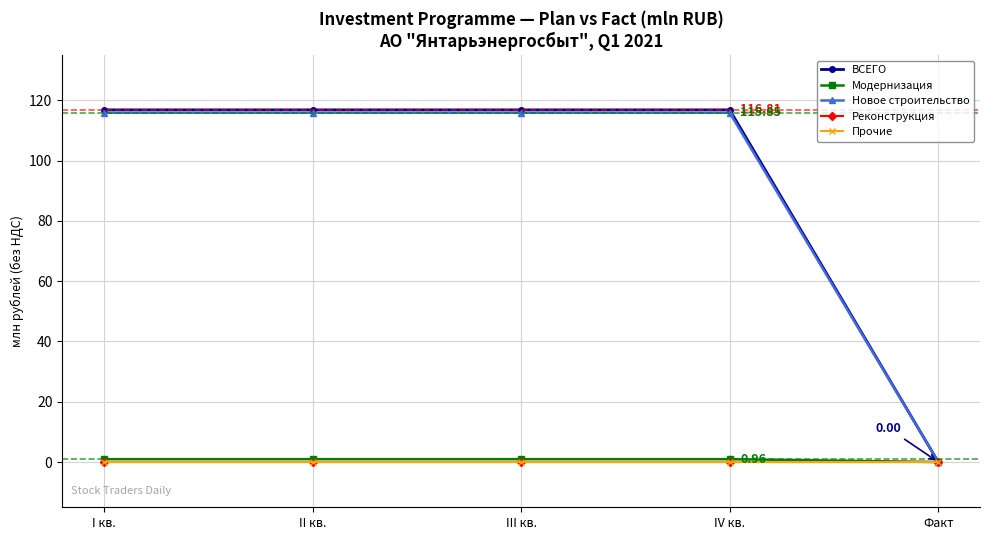

True or false: Модернизация has a value of 0.0 at Факт.

True